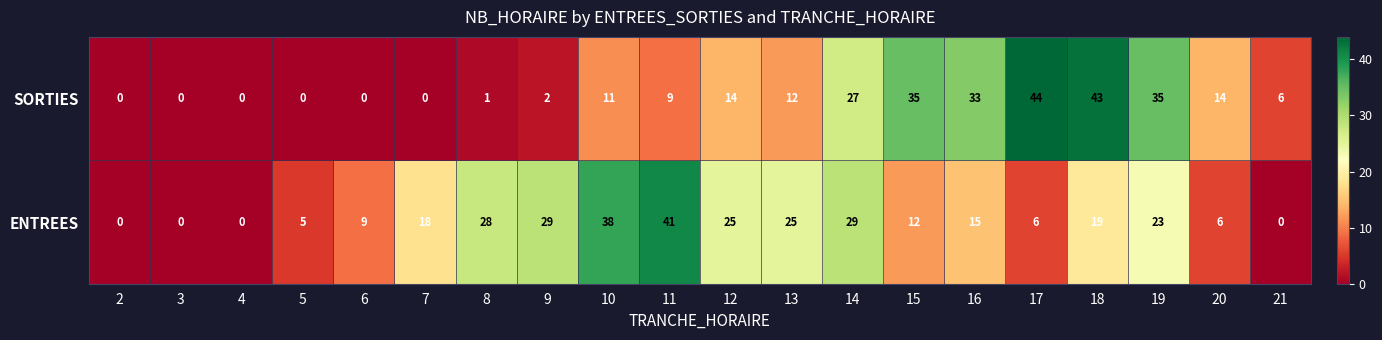

What is the difference between the second highest and minimum values in the SORTIES series?

43